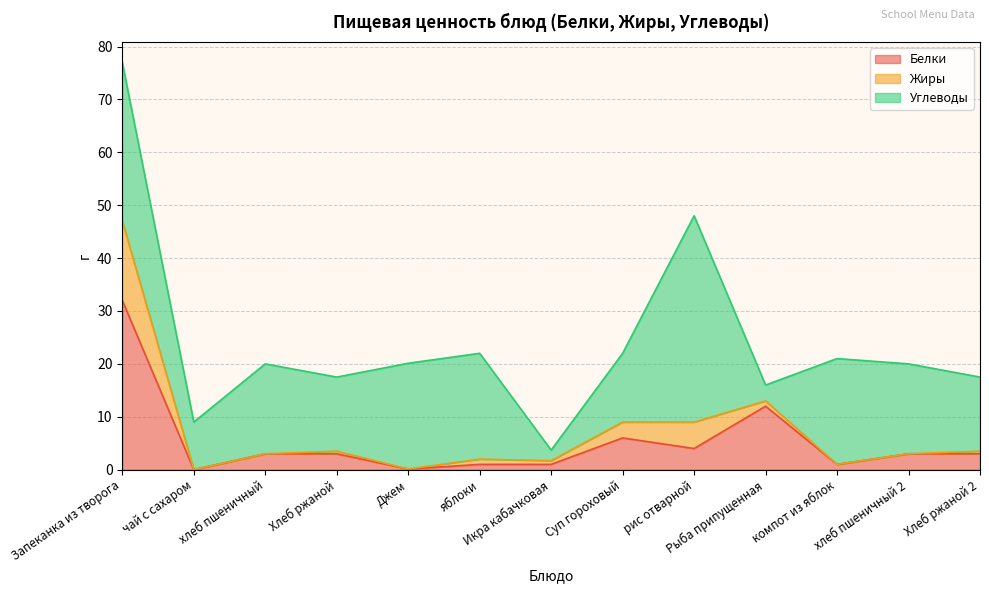

The Углеводы series shows 50.8 at рис отварной. True or false?

False